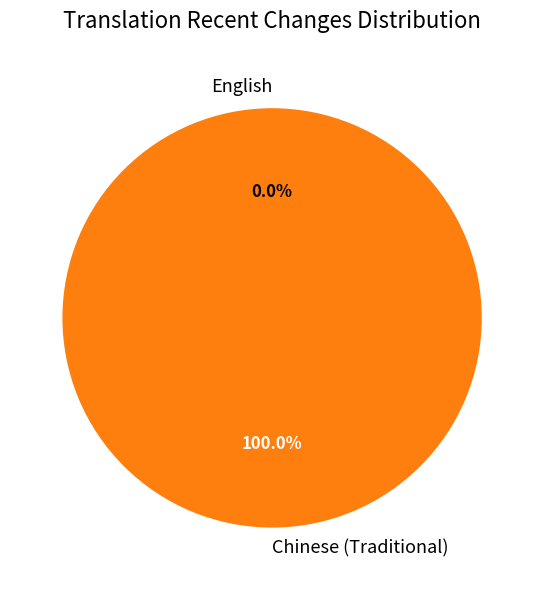

Combined, what portion of the pie is English and Chinese (Traditional)?

100.0%